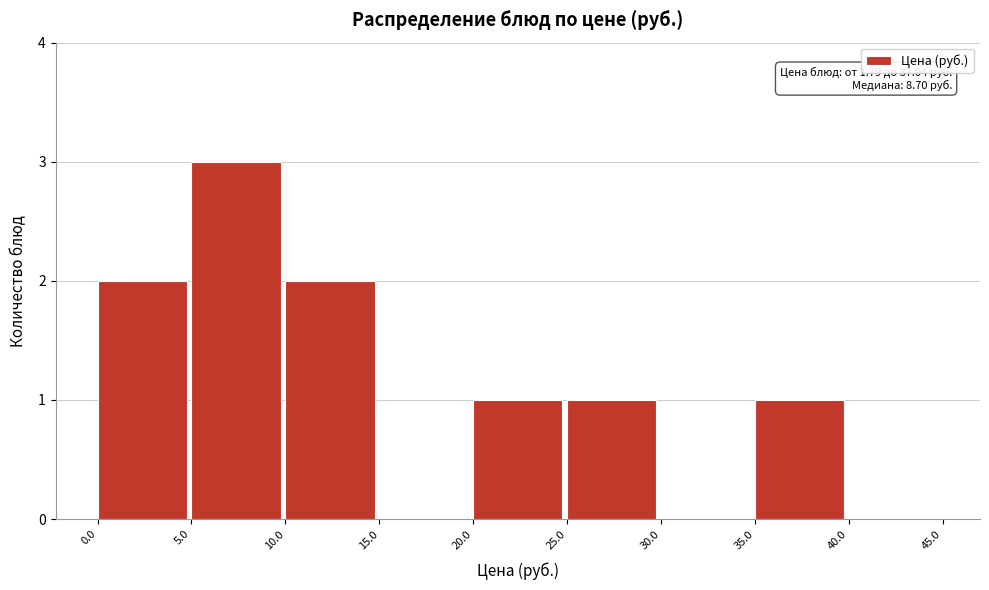

Which range on the x-axis has the tallest bar?

5.0 to 10.0